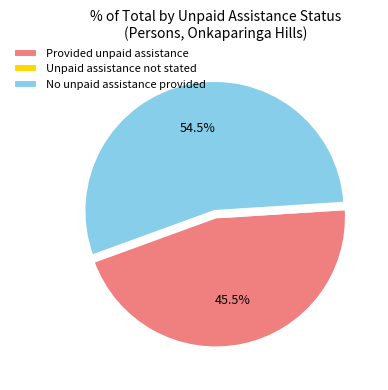

Which category has the biggest portion of the pie?

No unpaid assistance provided